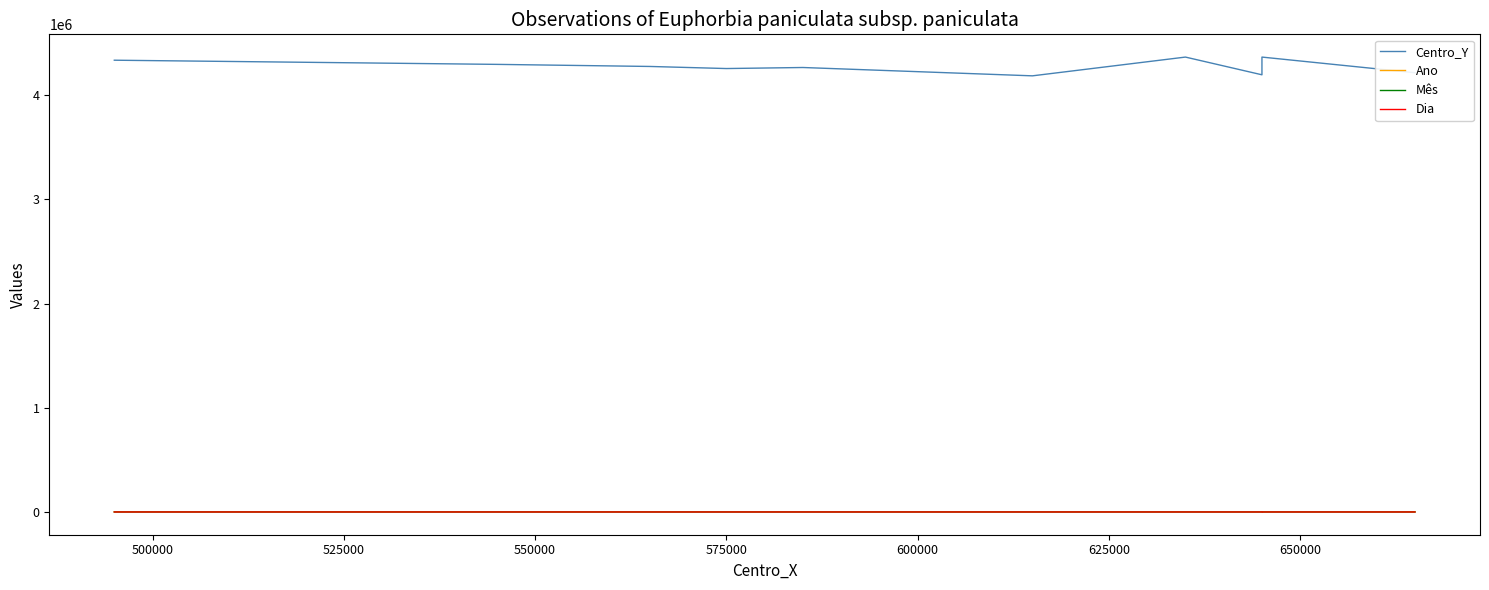

What is the maximum value for Mês?

10